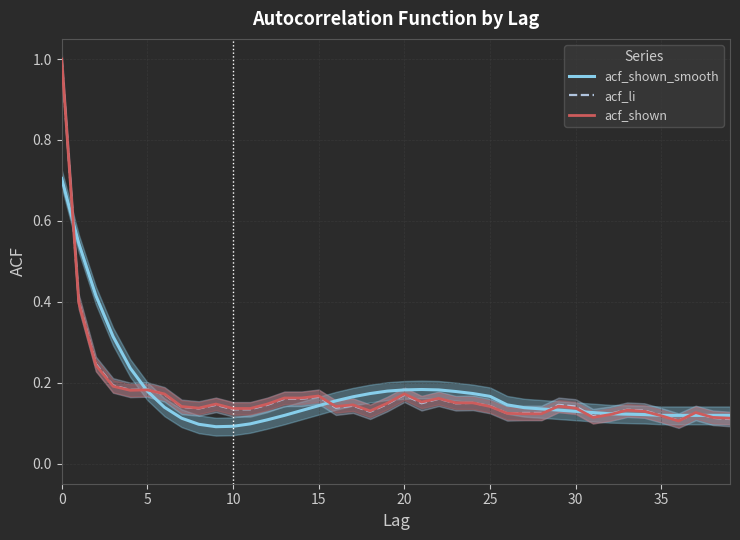

The value of acf_shown at 10 is 0.2. True or false?

False